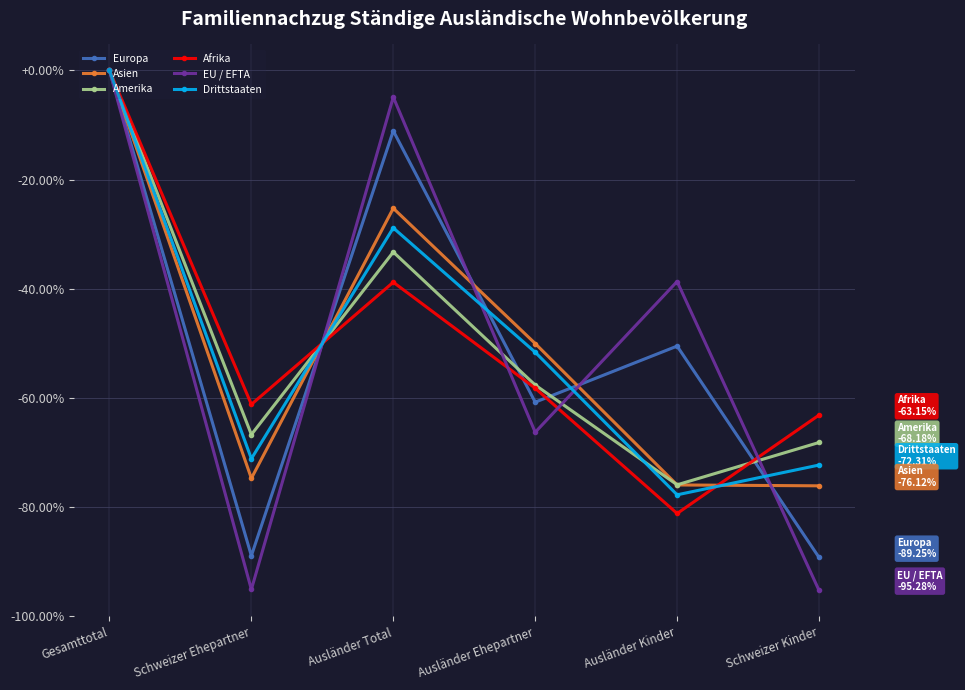

Does the chart display data point markers on the line(s)?

Yes